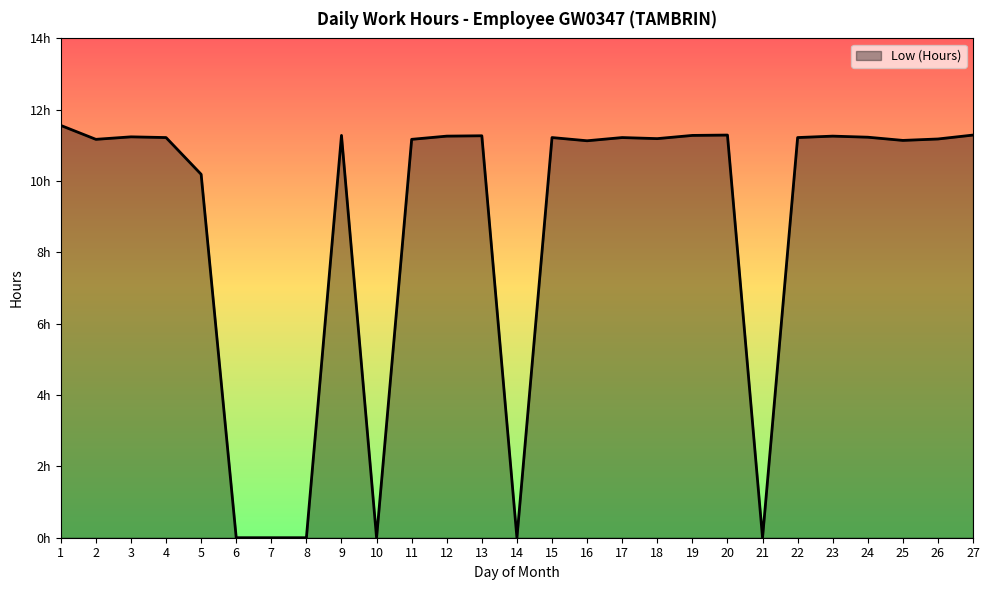

Does the chart have visible grid lines?

No